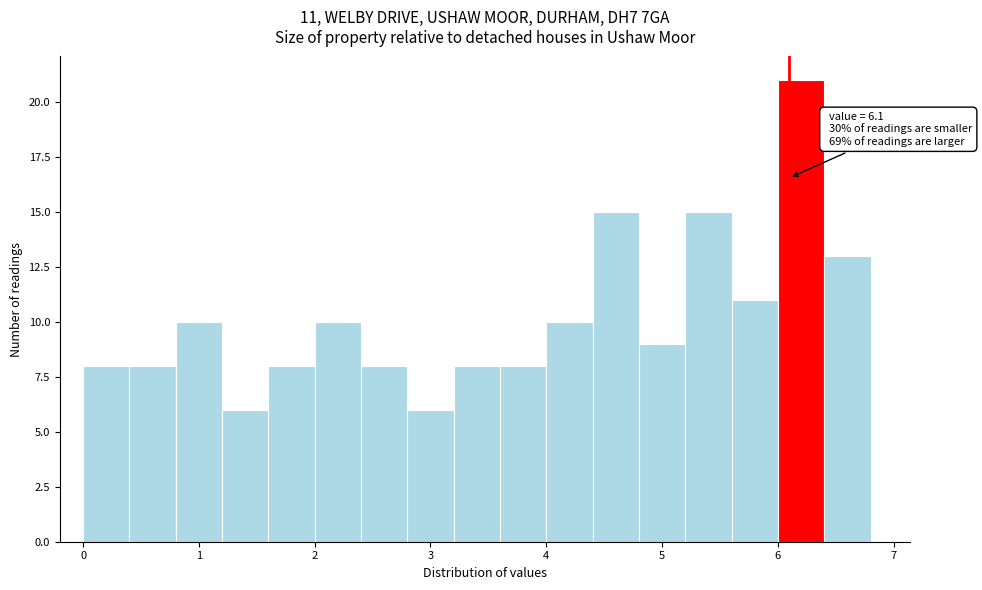

Which range on the x-axis has the tallest bar?

6.0 to 6.4